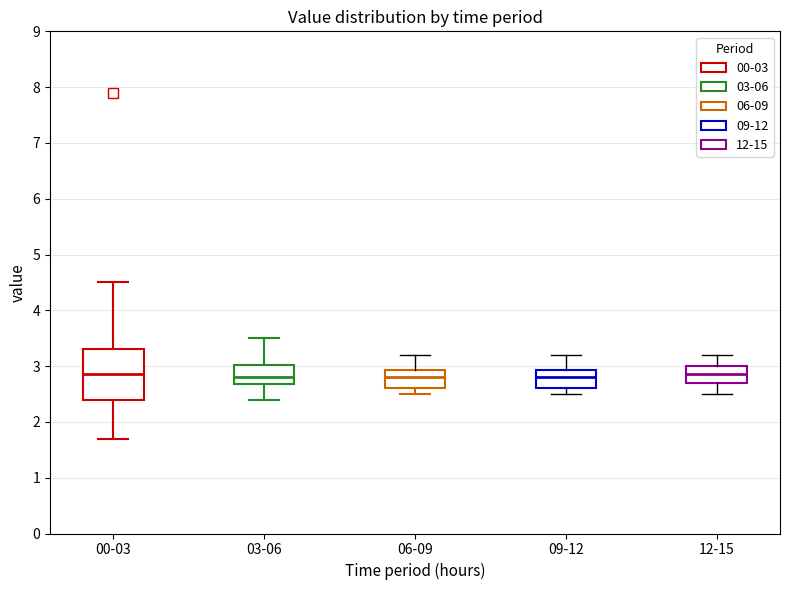

Reading left to right, read every box against the y-axis: the position of its median line, the range the box covers, and the ends of its whiskers. The values are not printed on the chart, so give them approximately, as read against the axis.

00-03: median 2.9, box 2.4 to 3.3, whiskers 1.7 to 4.5
03-06: median 2.8, box 2.7 to 3.0, whiskers 2.4 to 3.5
06-09: median 2.8, box 2.6 to 2.9, whiskers 2.5 to 3.2
09-12: median 2.8, box 2.6 to 2.9, whiskers 2.5 to 3.2
12-15: median 2.9, box 2.7 to 3.0, whiskers 2.5 to 3.2